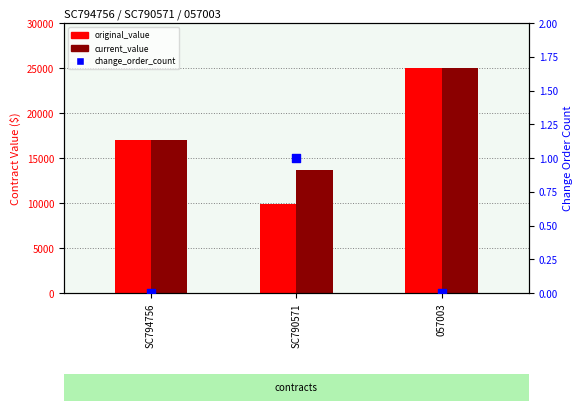

Which series contains the highest Y value?

original_value